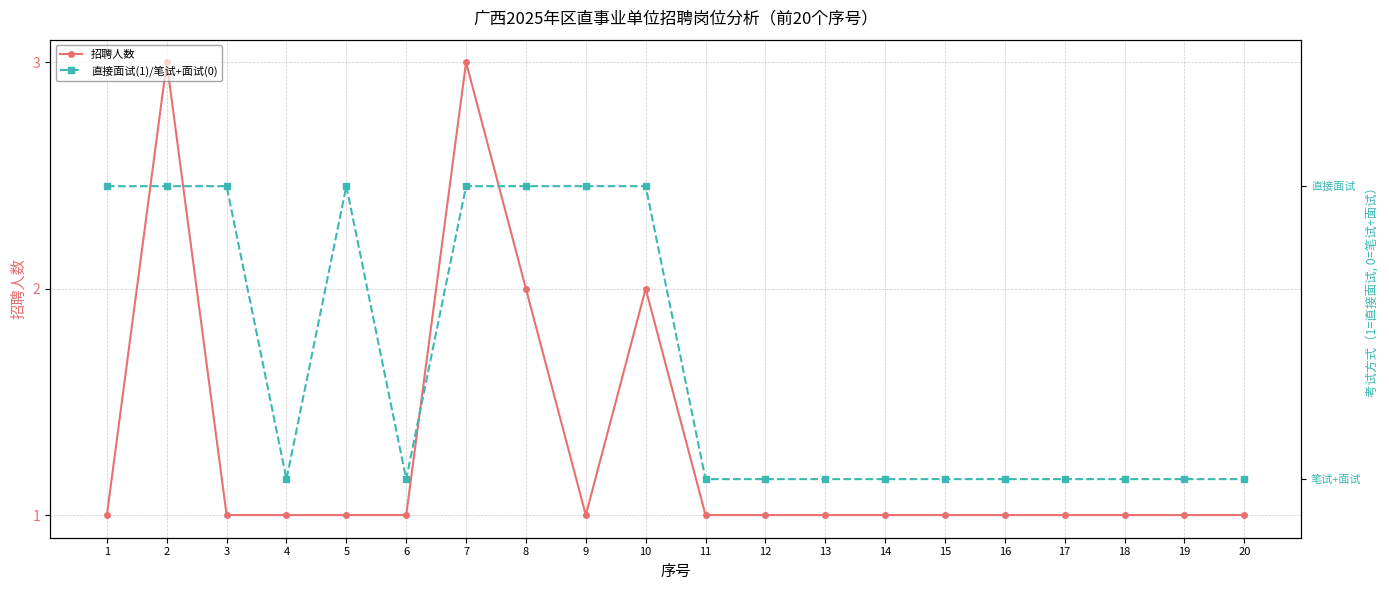

At which category is the sum across all series the highest?

2